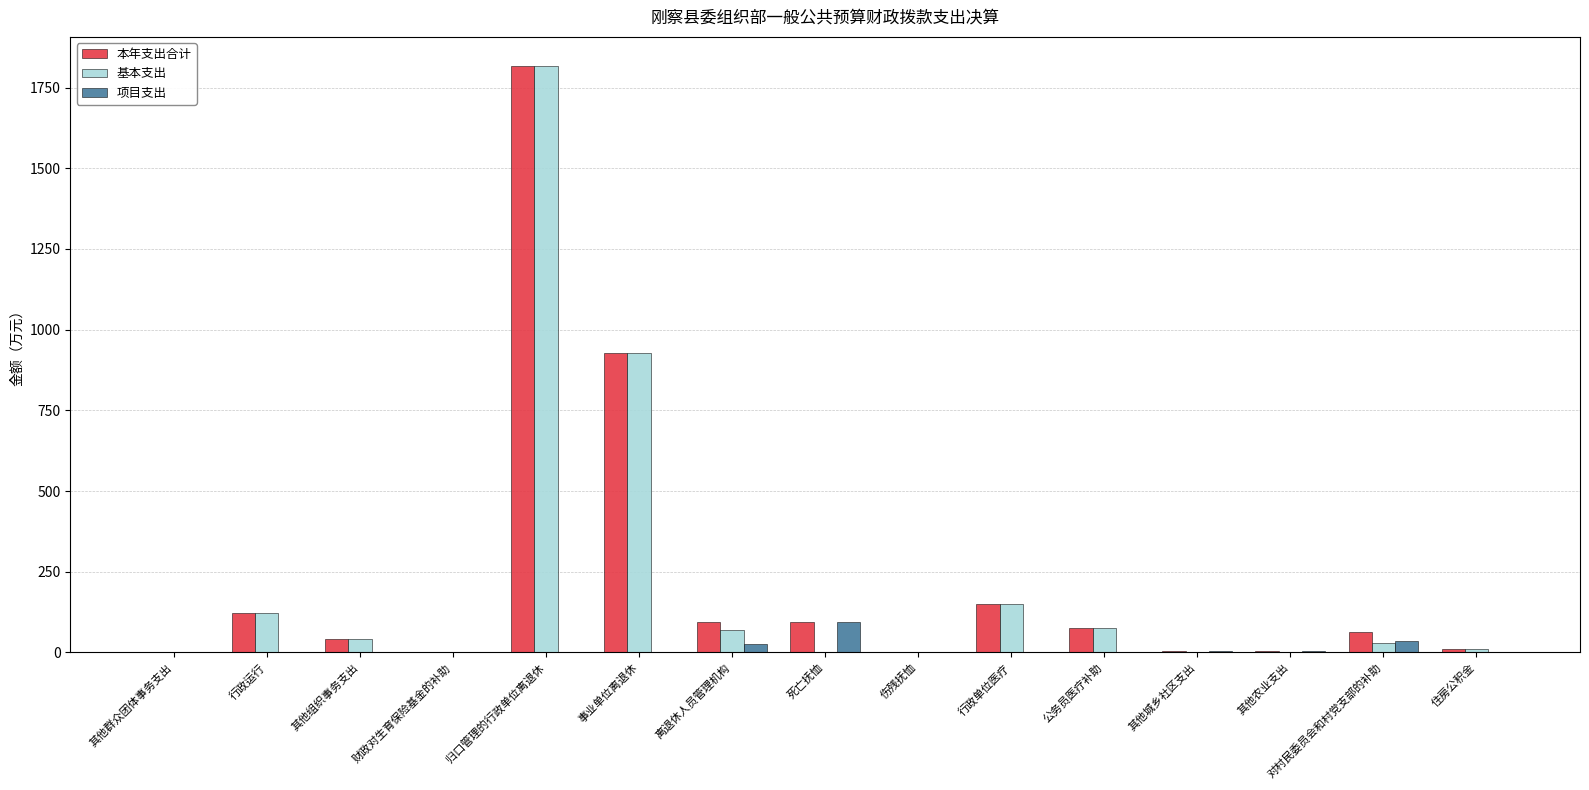

What is the maximum value for 基本支出?

1816.4